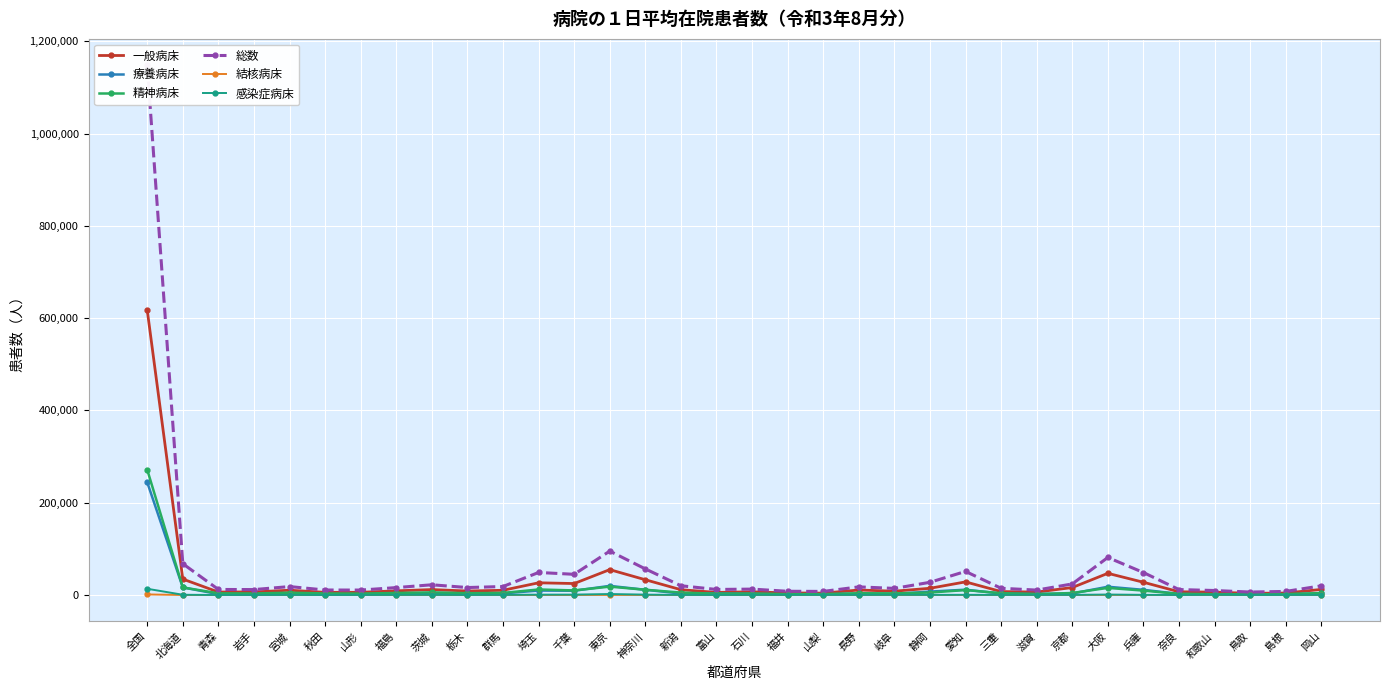

What are all the series names shown in the legend?

一般病床, 療養病床, 精神病床, 総数, 結核病床, 感染症病床